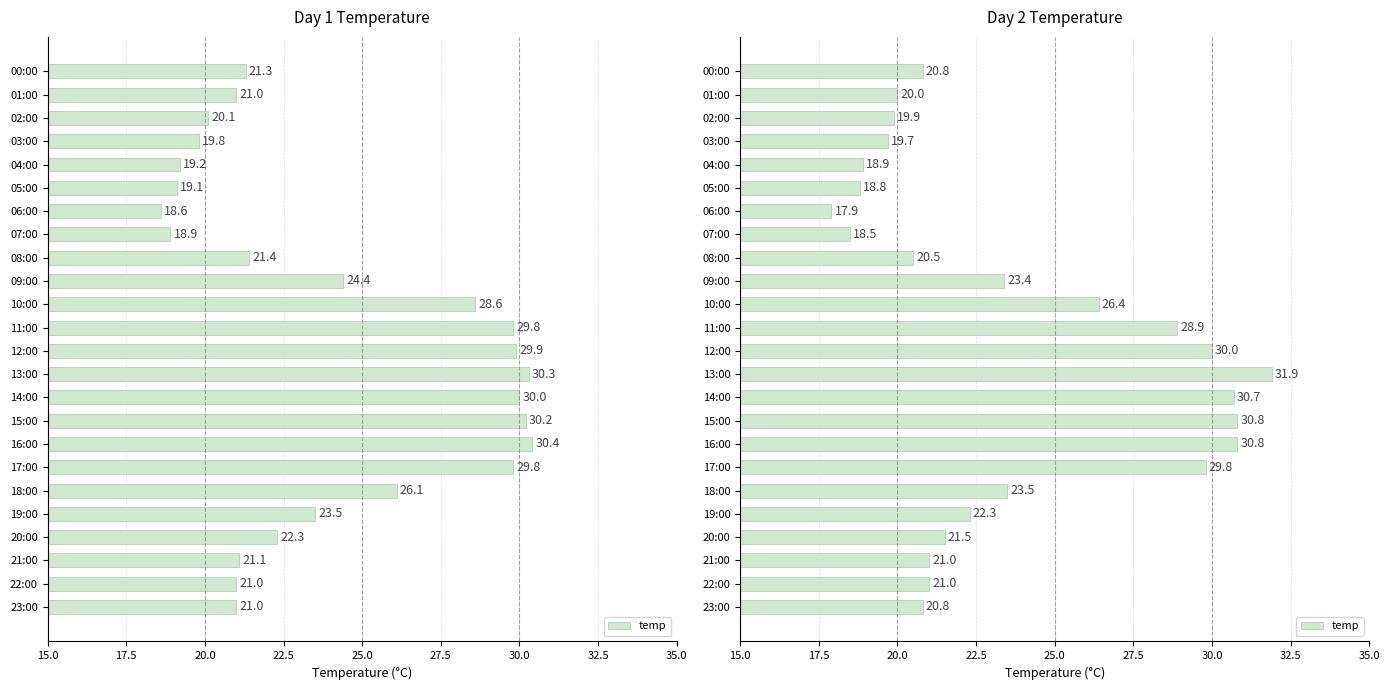

What is the sum of all values?

567.8